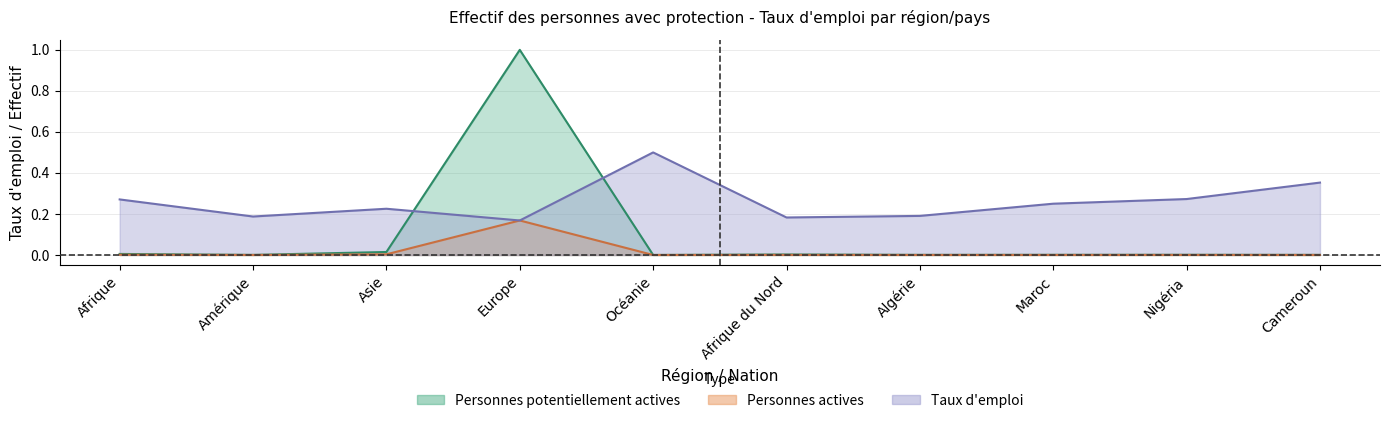

How many times do Taux d emploi and Personnes potentiellement actives cross each other?

2